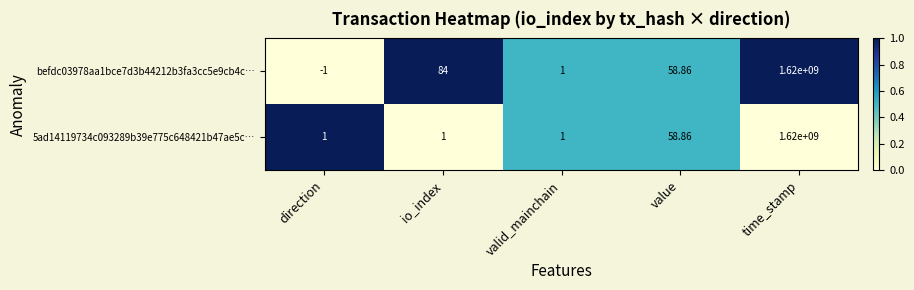

At which category is the sum across all series the highest?

time_stamp